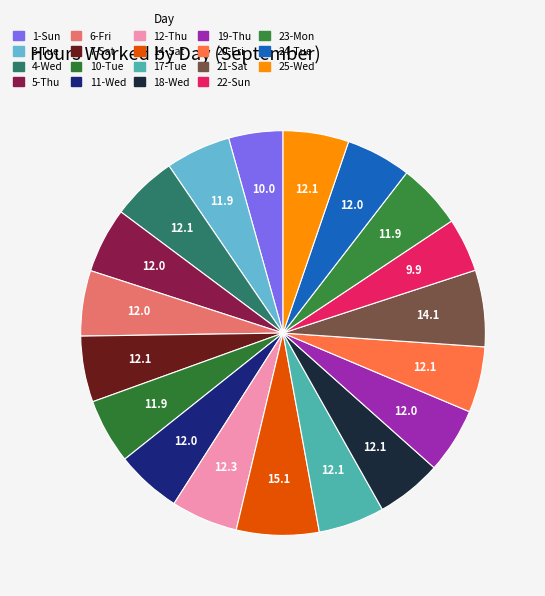

Which slice is the largest?

14-Sat